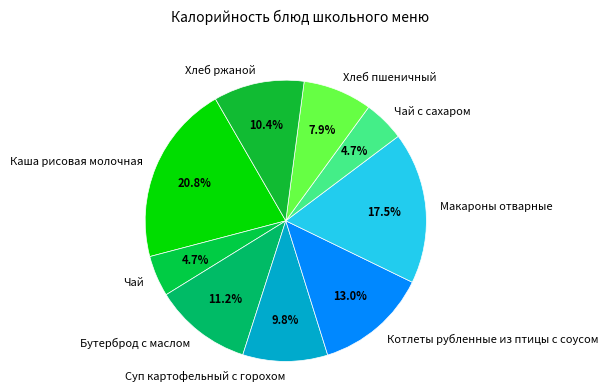

Which has a higher value, Макароны отварные or Чай с сахаром?

Макароны отварные